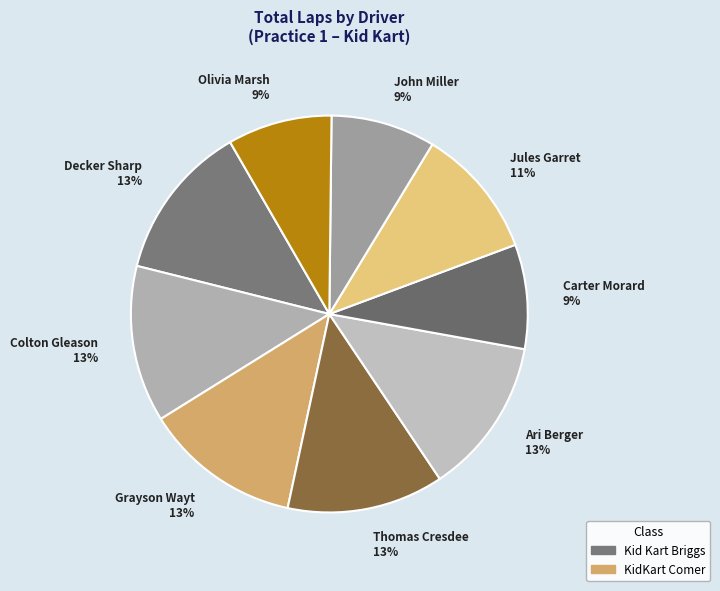

Do Grayson Wayt 13% and Decker Sharp 13% together represent more than half of the pie?

No